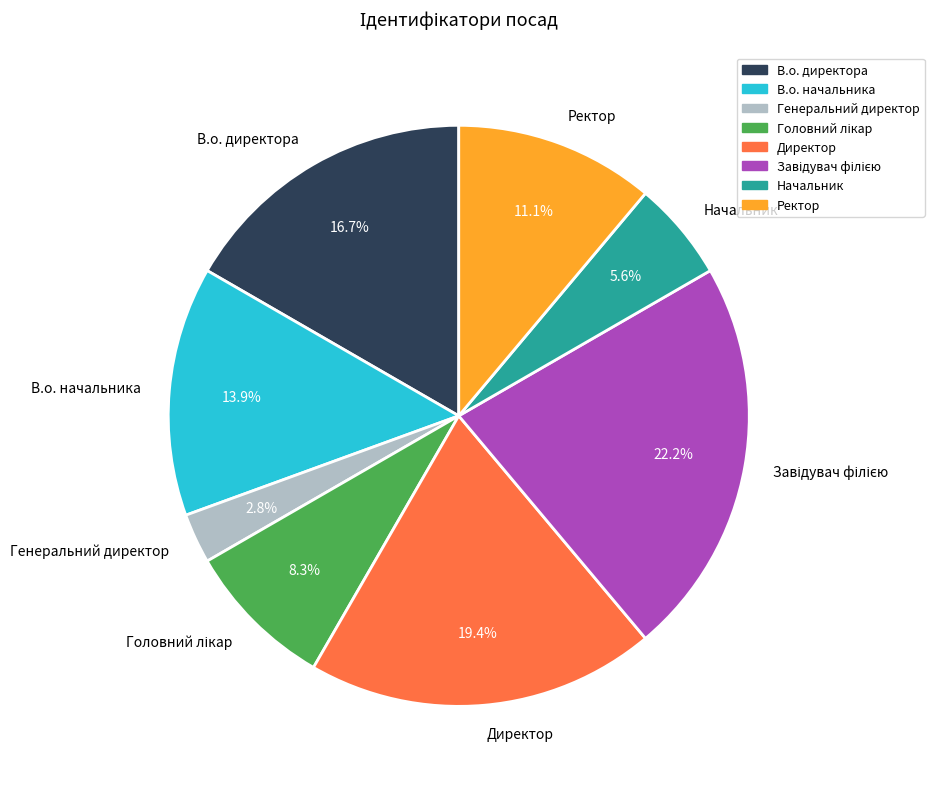

Which category has the smallest portion of the pie?

Генеральний директор